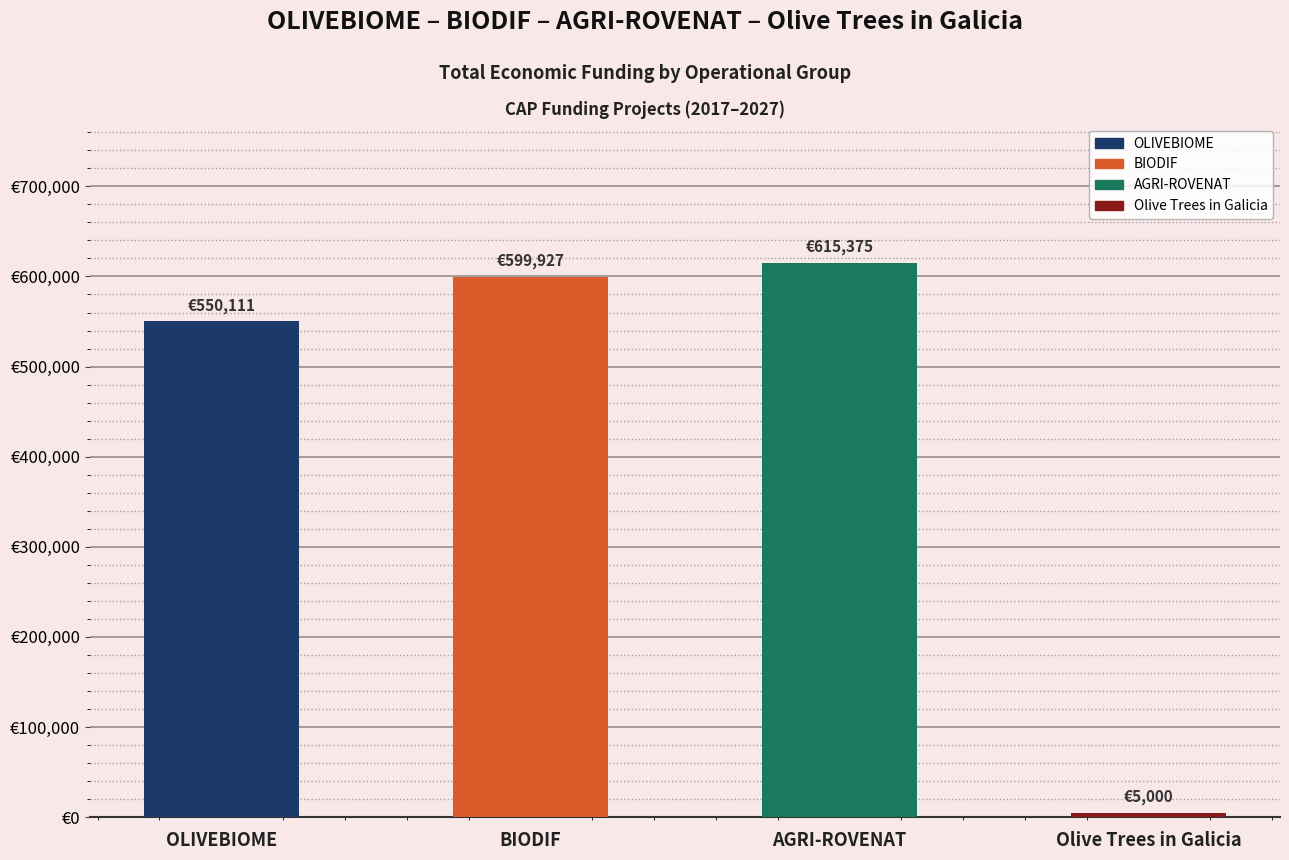

What is the sum of all values?

1770413